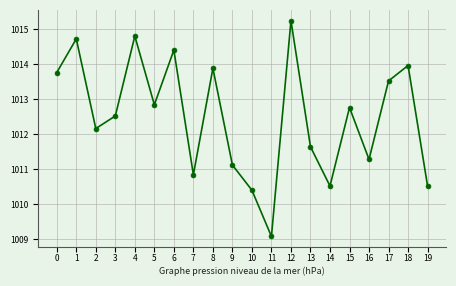

The chart shows a value of 708.3 at 0. True or false?

False